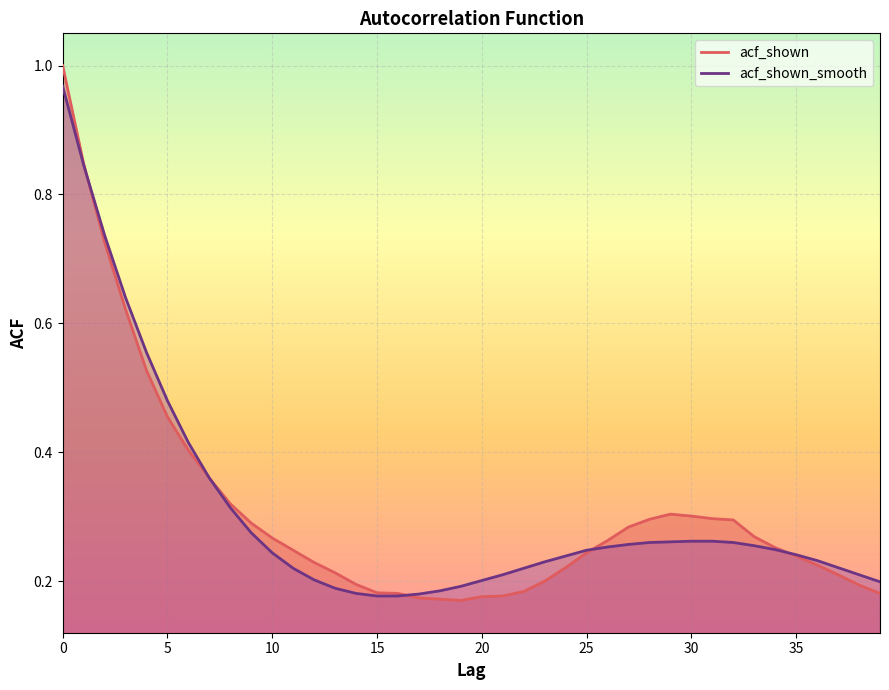

How many lines are shown in the chart?

2